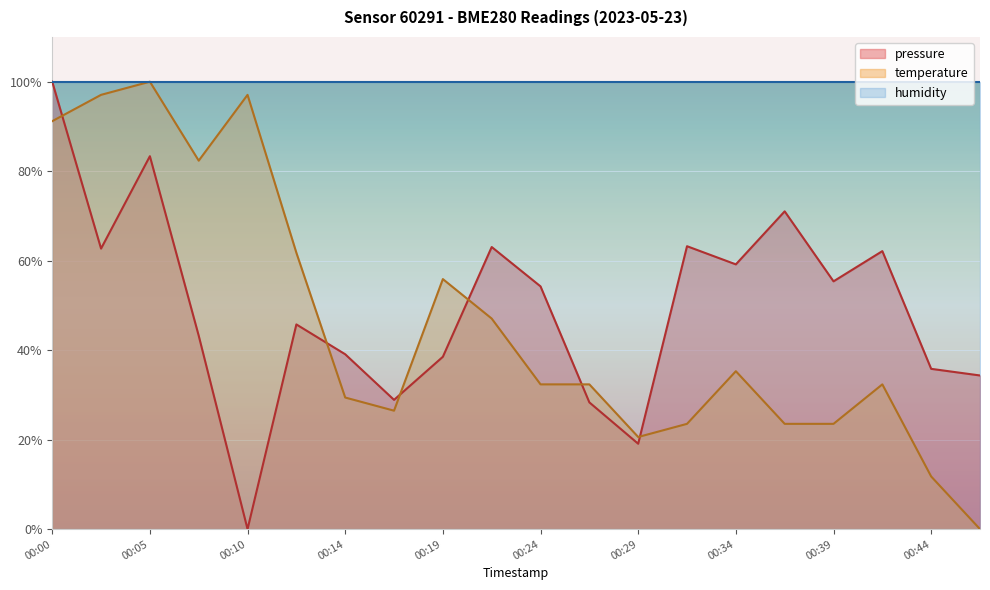

Between 00:44 and 00:02, which is larger?

00:02